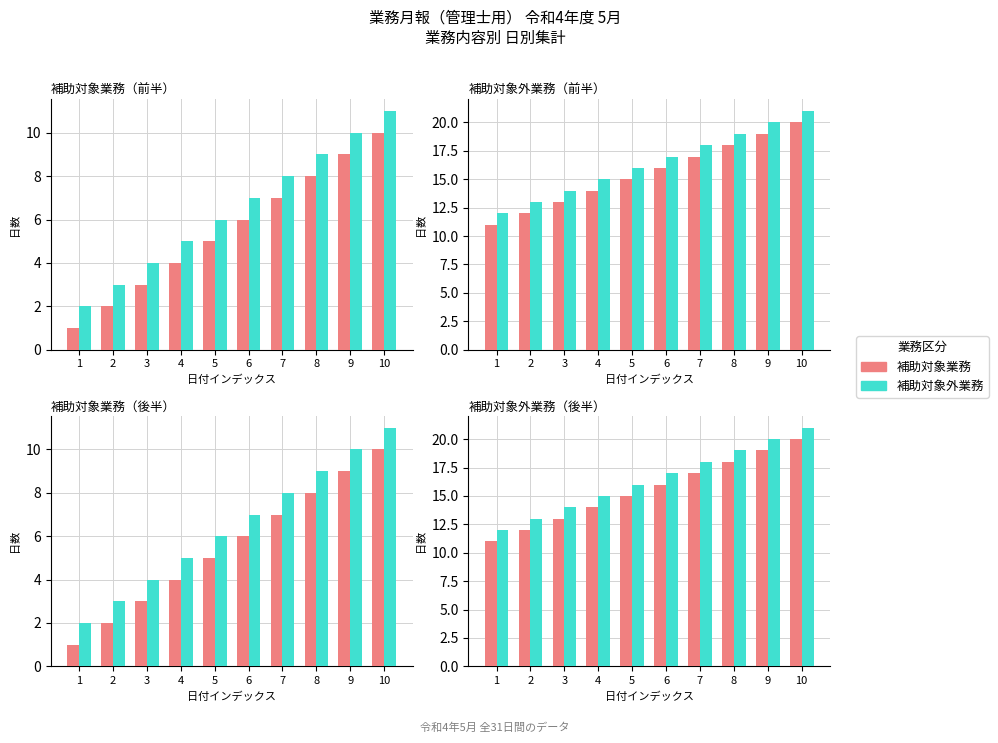

Rank the series by their maximum value, from highest to lowest.

補助対象外業務, 補助対象業務